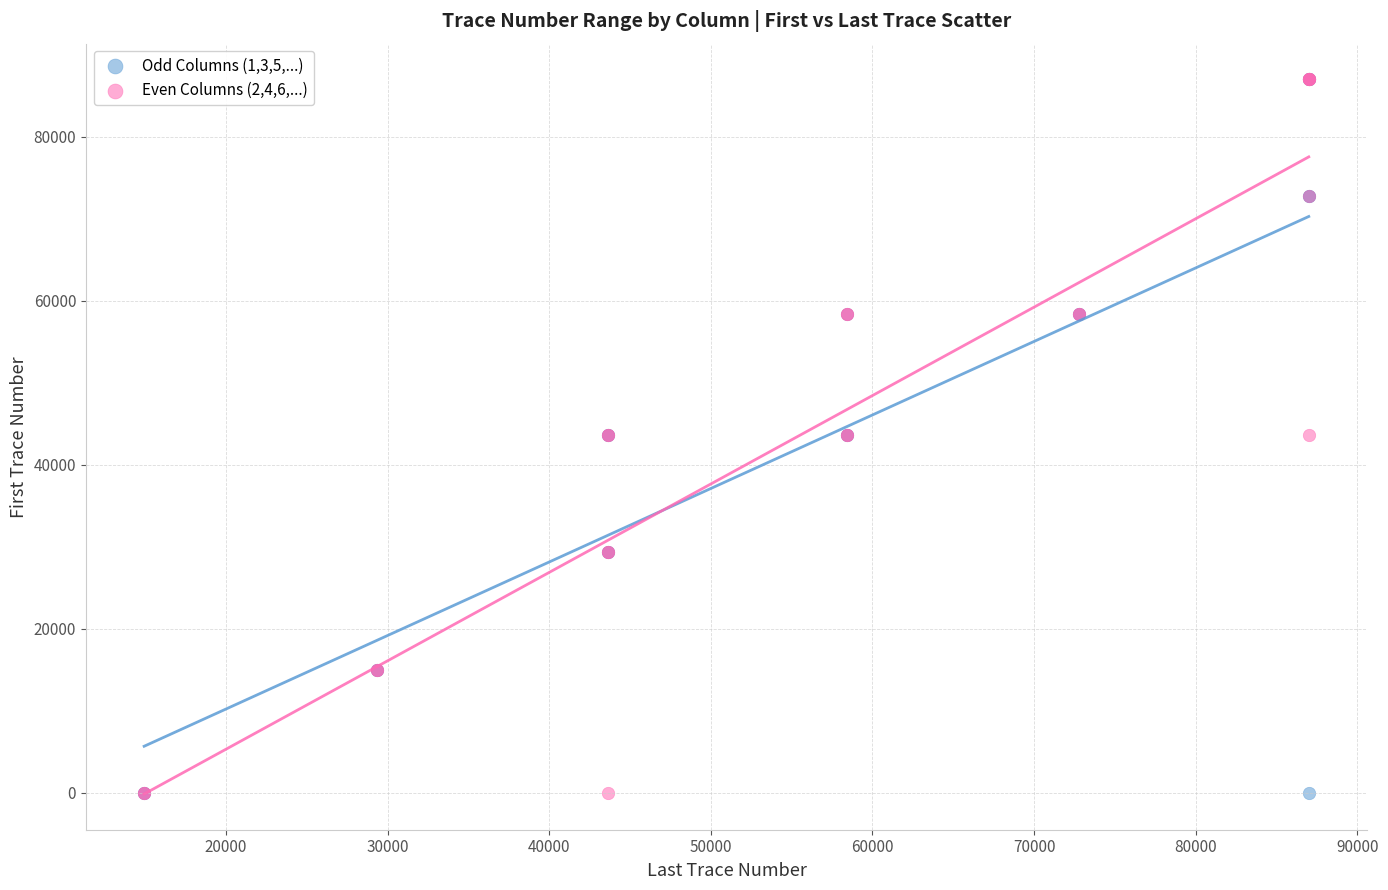

What are all the series names shown in the legend?

Odd Columns (1,3,5,...), Even Columns (2,4,6,...)